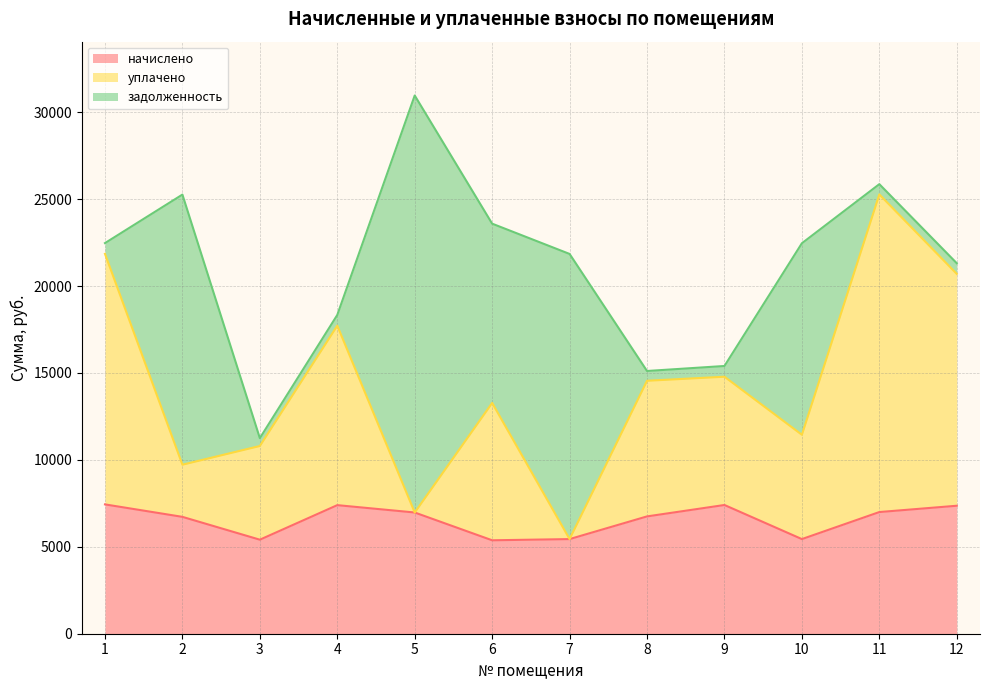

What is the maximum value for начислено?

7439.0